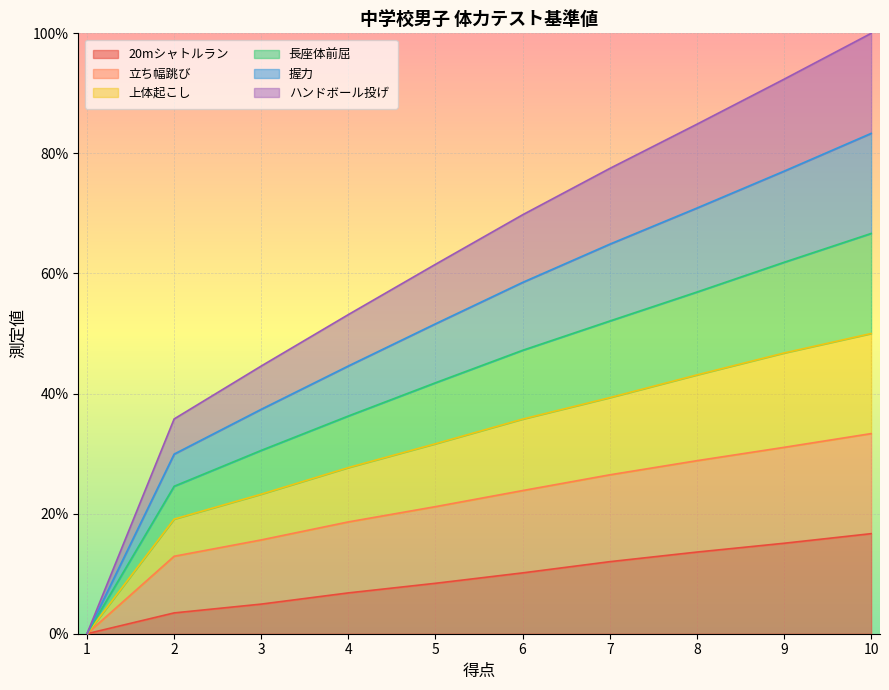

What is the highest value of the 20mシャトルラン series?

16.7